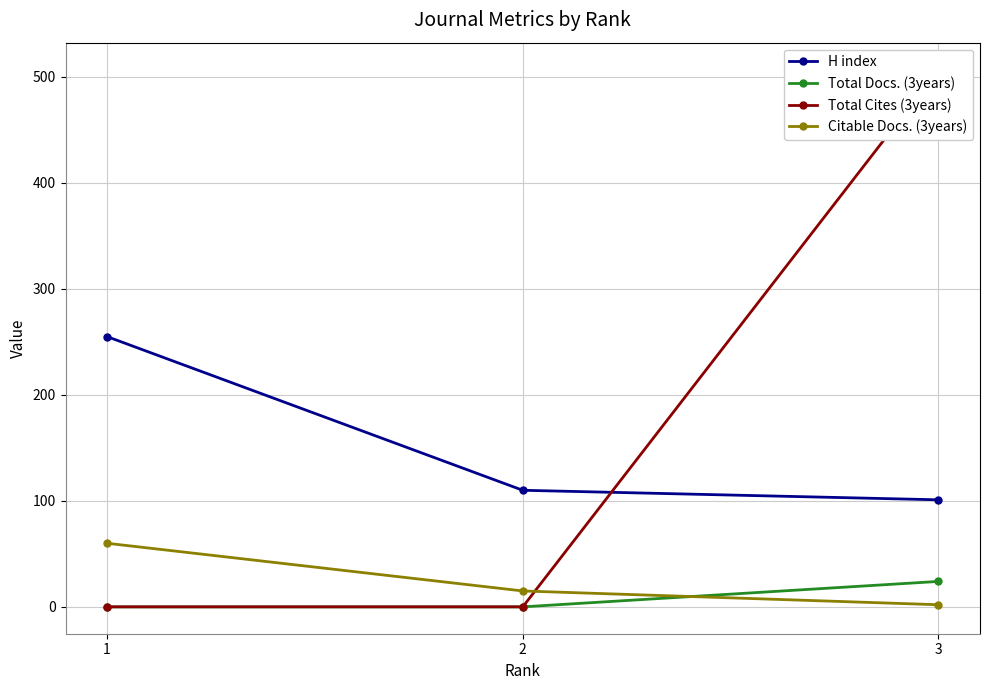

What is the value of the Citable Docs. (3years) point at the 1st from the left?

60